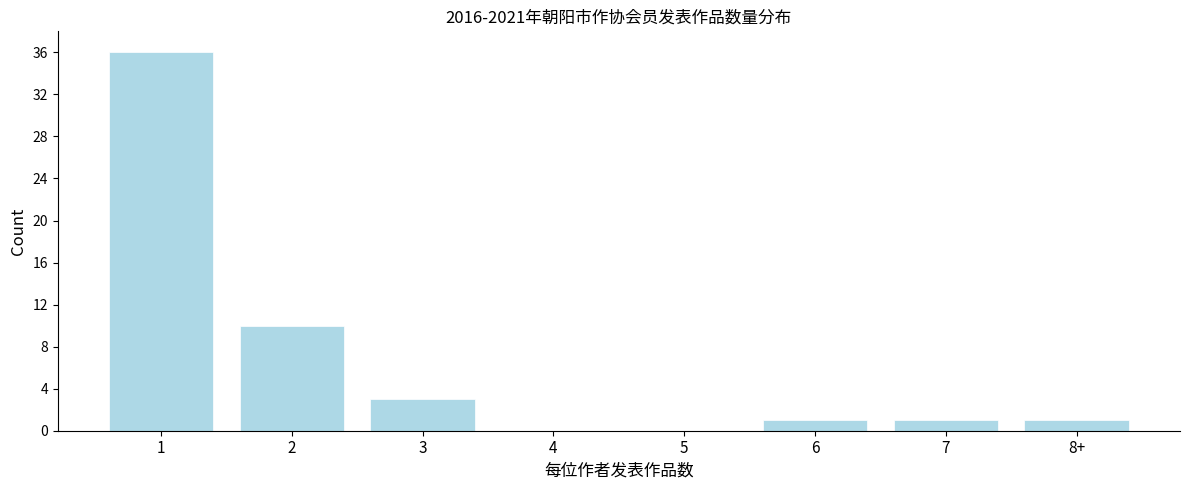

Reading left to right, transcribe all the data shown in this chart.

1=36	2=10	3=3	4=0	5=0	6=1	7=1	8+=1